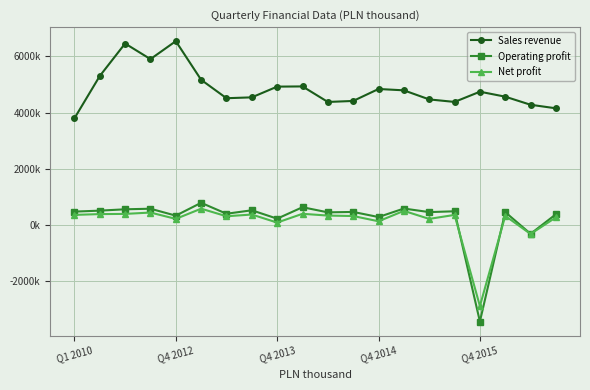

Reading right to left, what are all the values shown in this chart?

Sales revenue: 4150564	4276521	4564505	4740983	4377627	4466829	4789785	4837662	4412231	4376349	4929101	4921691	4540102	4509500	5164102	6538742	5900257	6454853	5299075	3794333
Operating profit: 382541	-313766	457180	-3433401	487958	458731	585571	283172	464487	450020	632434	224963	523602	400374	789400	332553	579171	558540	510995	476046
Net profit: 271611	-319089	323806	-2883370	358768	217657	502730	132502	319136	335236	398686	85759	372305	311084	580798	217730	442848	394697	387971	359587